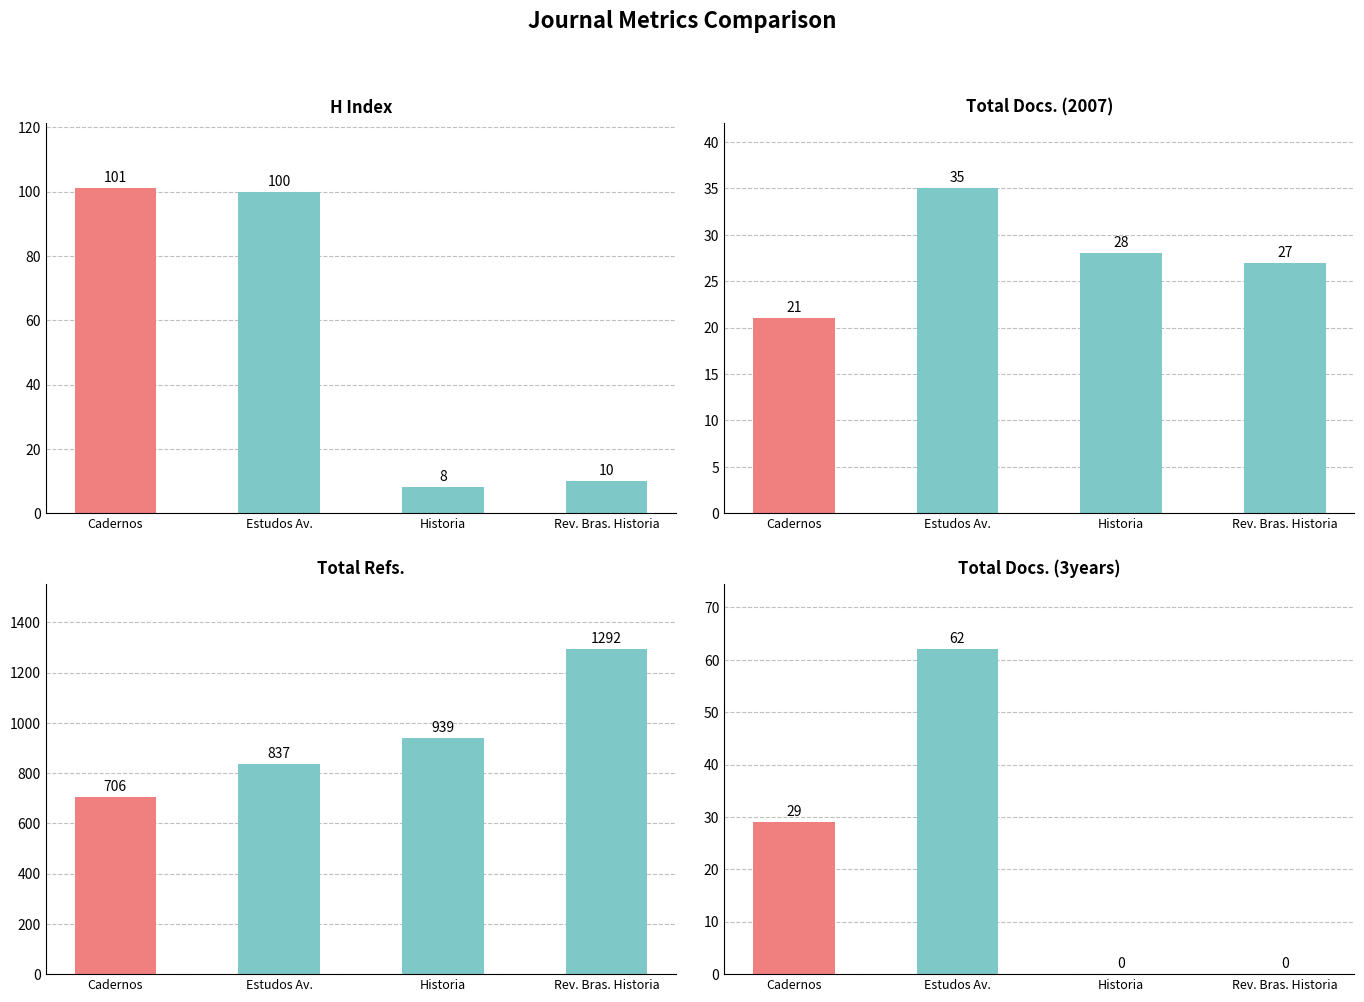

How many values in the H index series exceed 100?

1